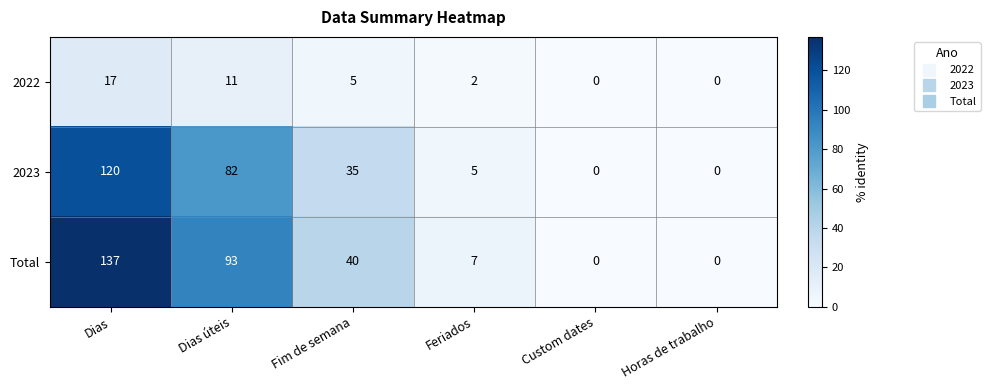

What is the difference between the Total values at Fim de semana and Feriados?

33